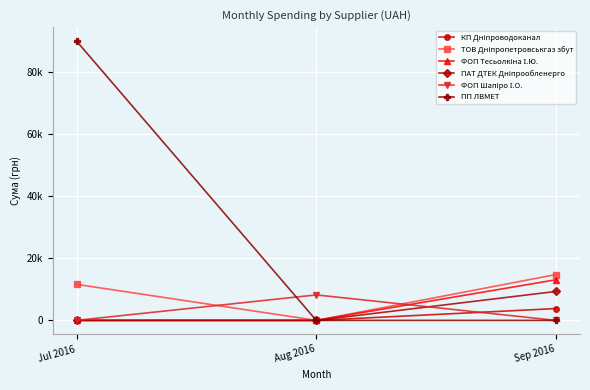

Does the chart have visible grid lines?

Yes